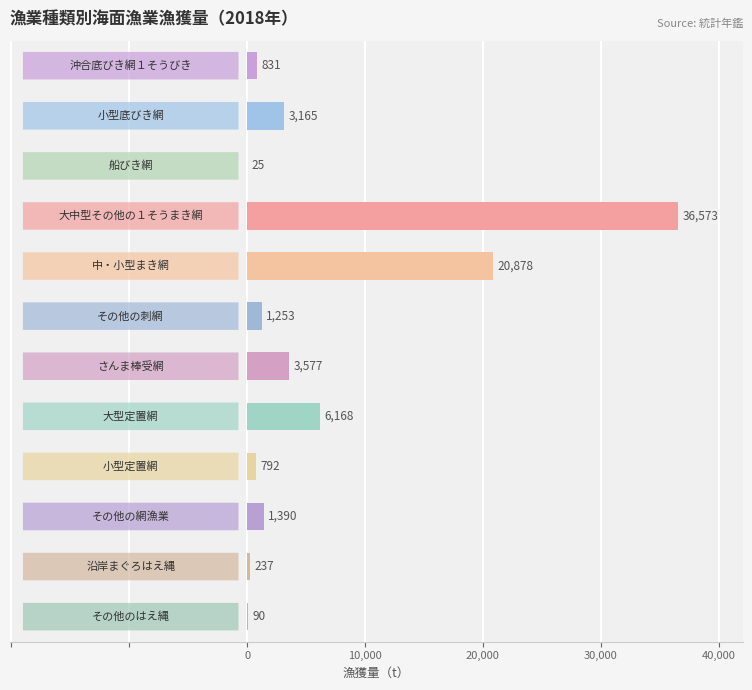

What is the sum of all values?

74979